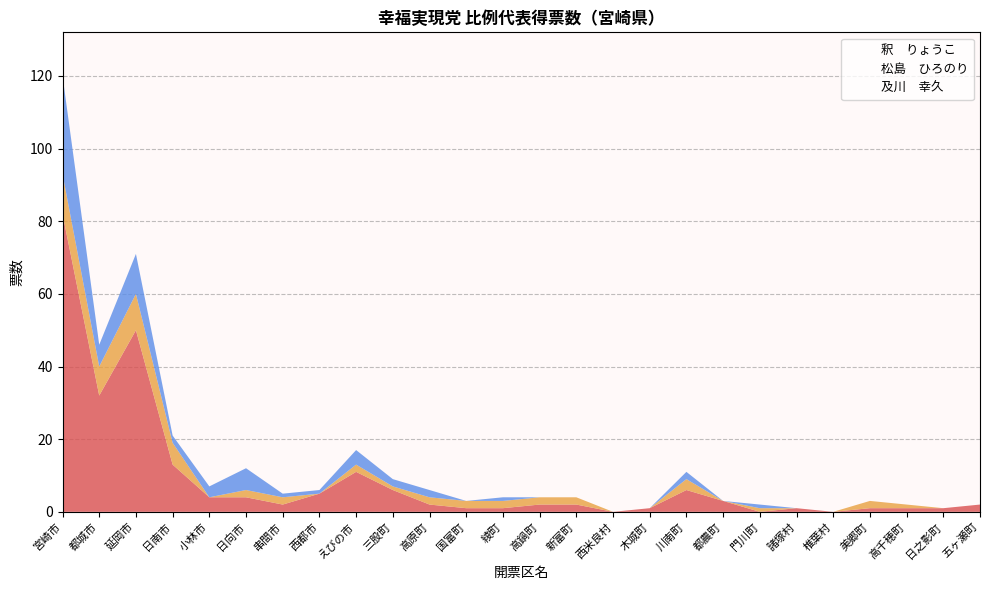

How many data points in 及川　幸久 are less than 1?

12